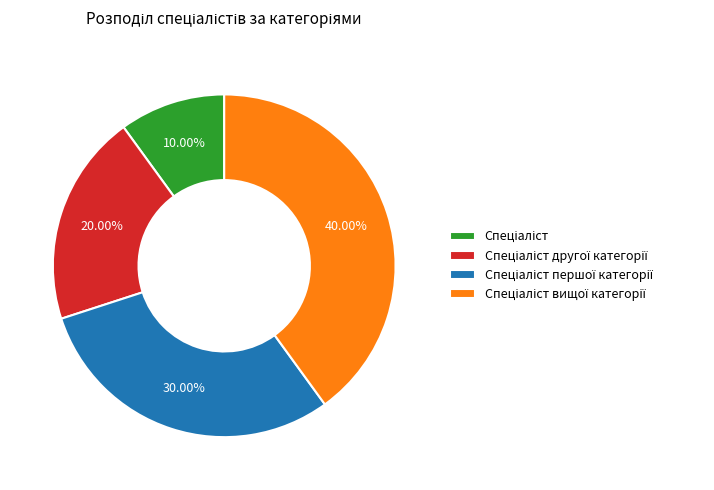

Is there a majority slice in this chart?

No